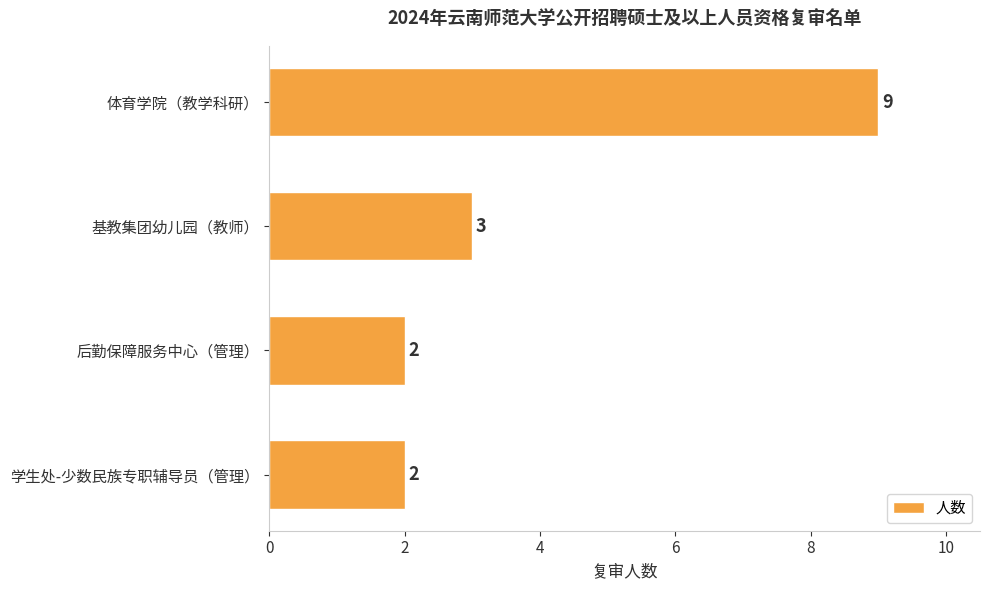

Is it true that the value at 体育学院（教学科研） is 14?

False